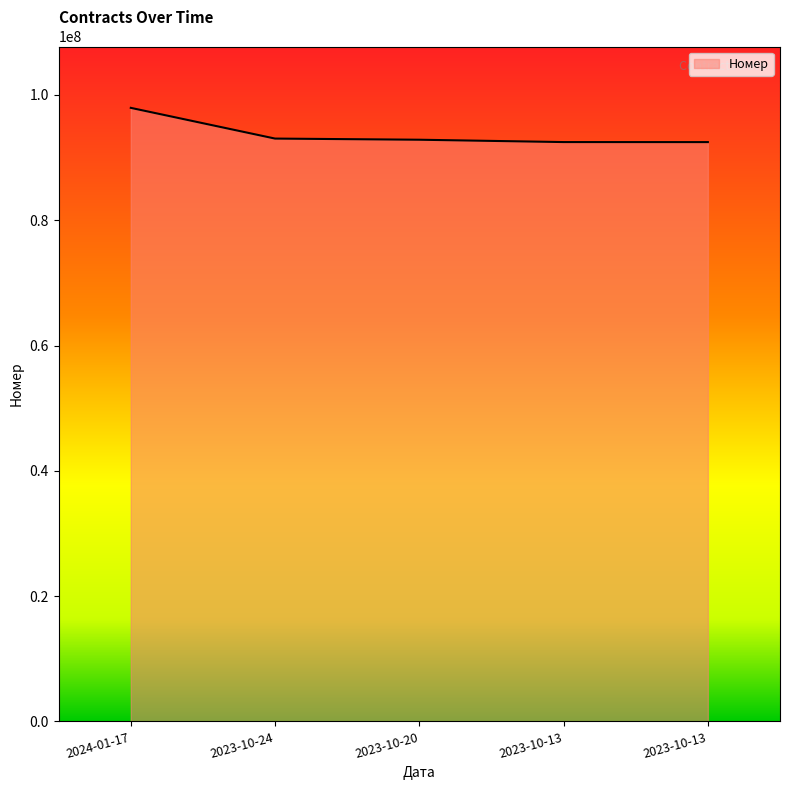

What is the greatest value displayed?

97936161